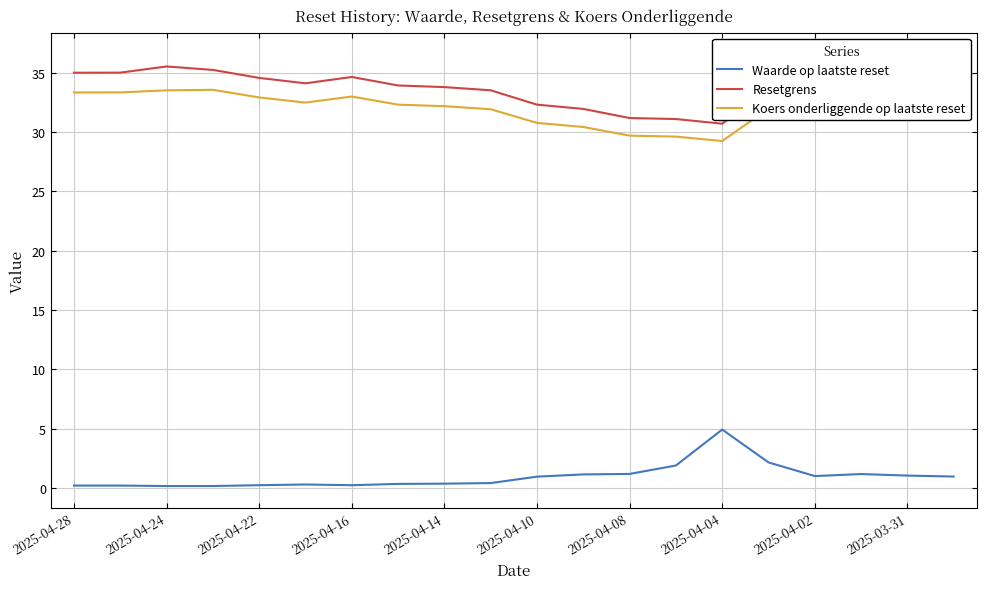

True or false: Koers onderliggende op laatste reset has more than 1 points higher than both neighbors.

True